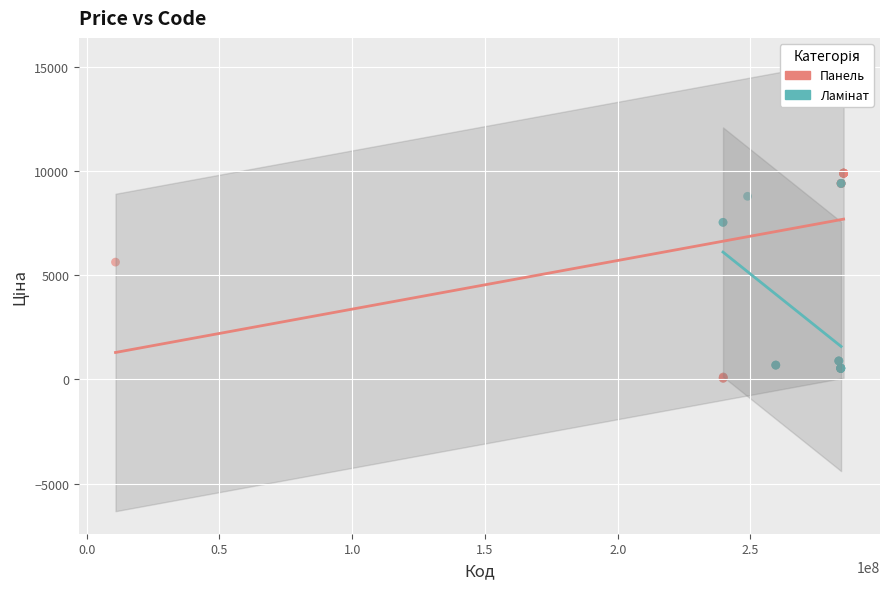

Which series has the widest spread of Y values?

Панель